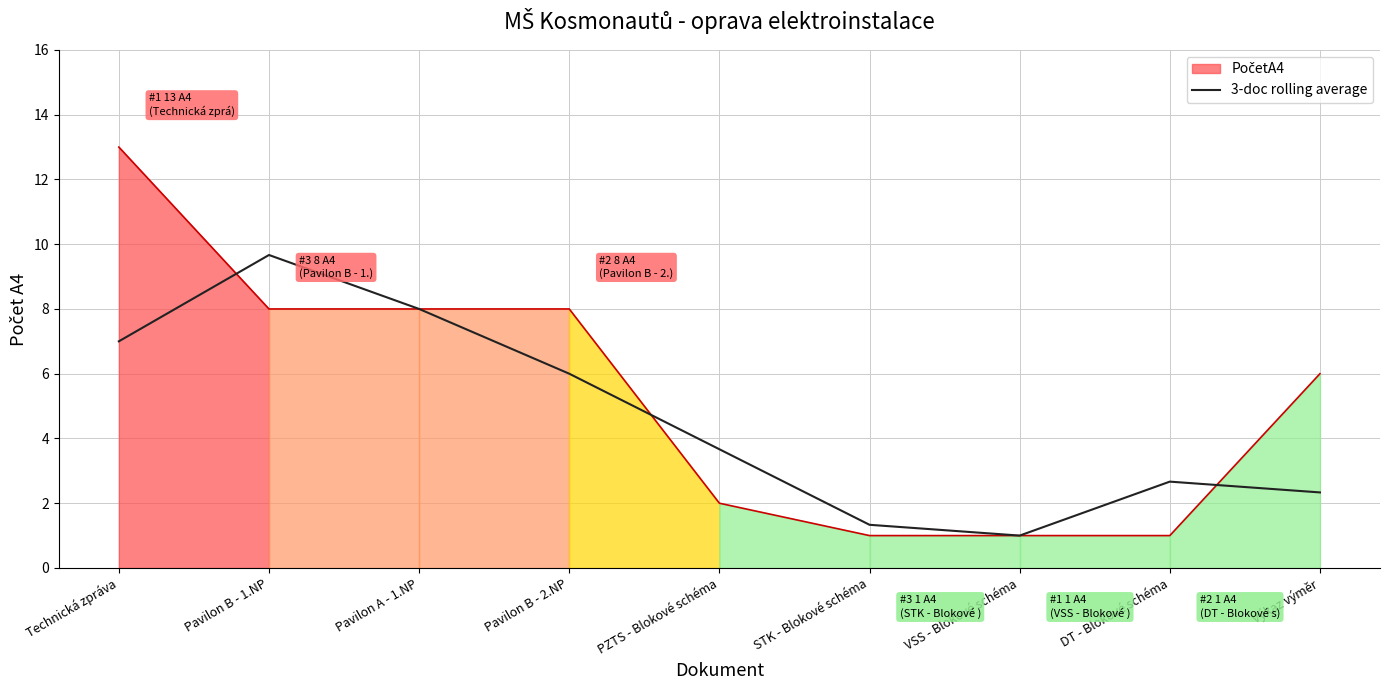

At which label is the value closest to 5?

Pavilon B - 2.NP